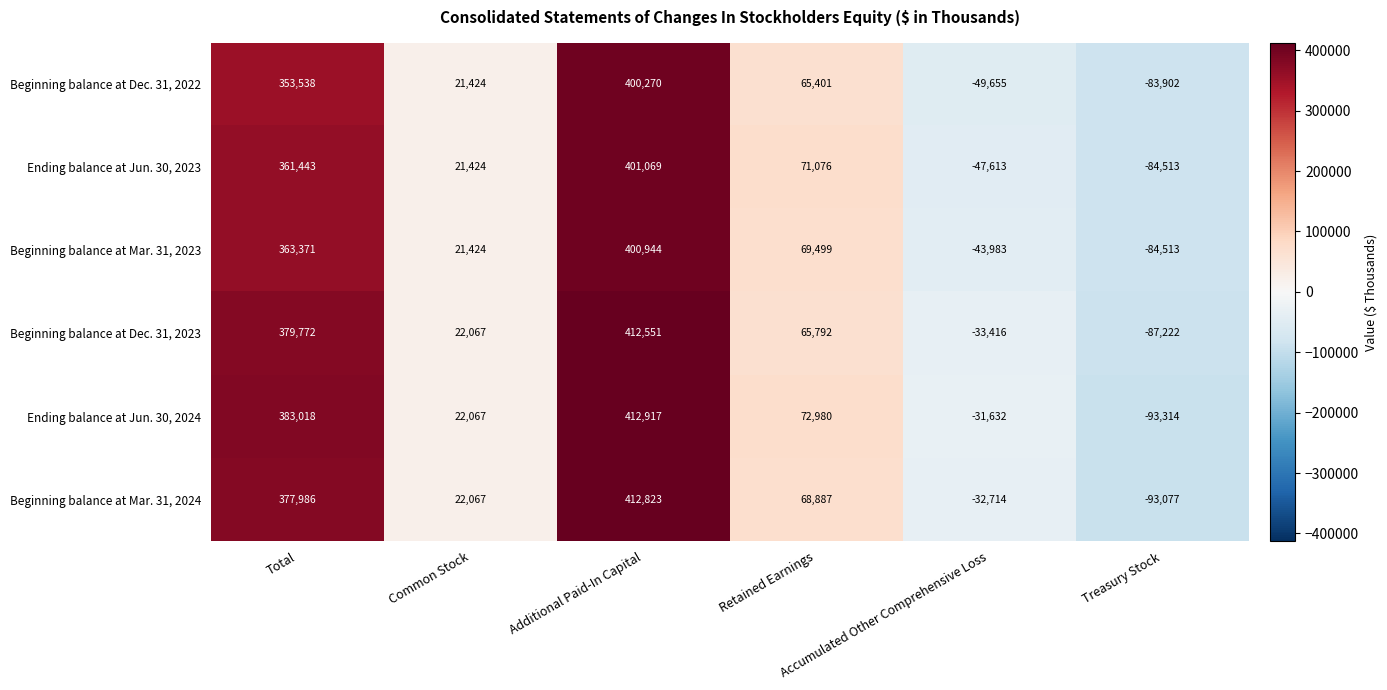

What is the spread (max minus min) of values at Treasury Stock?

9412